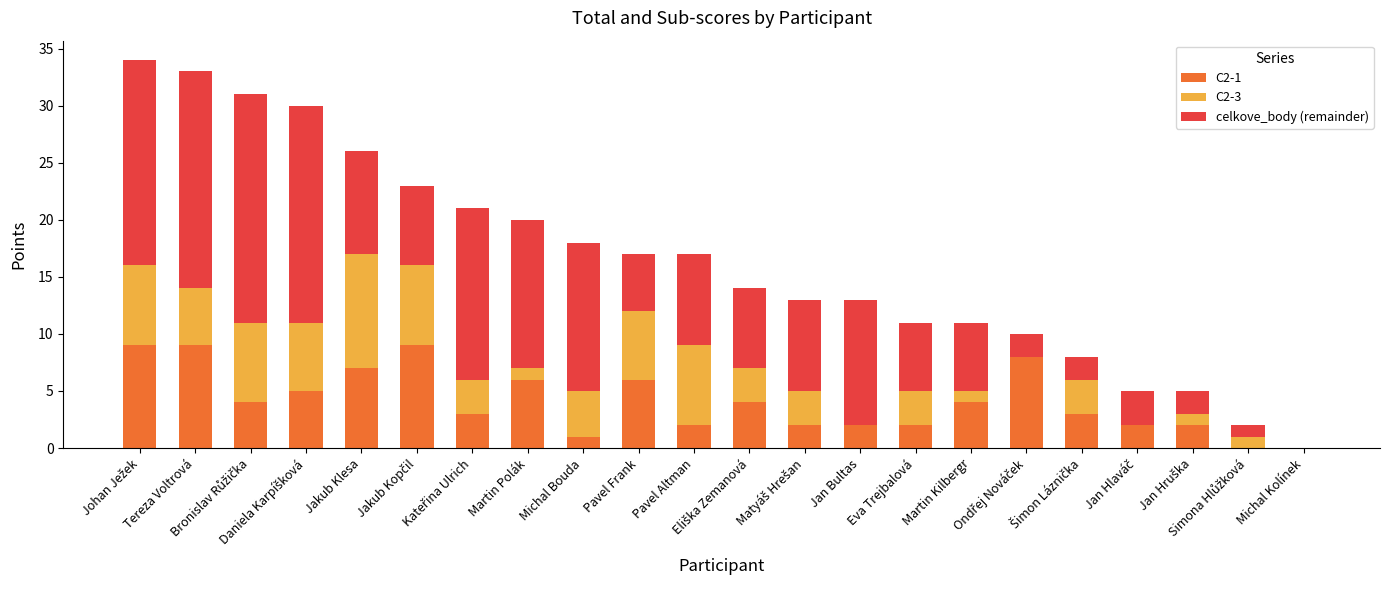

What is the difference between the maximum and minimum values in the celkove_body (remainder) series?

20